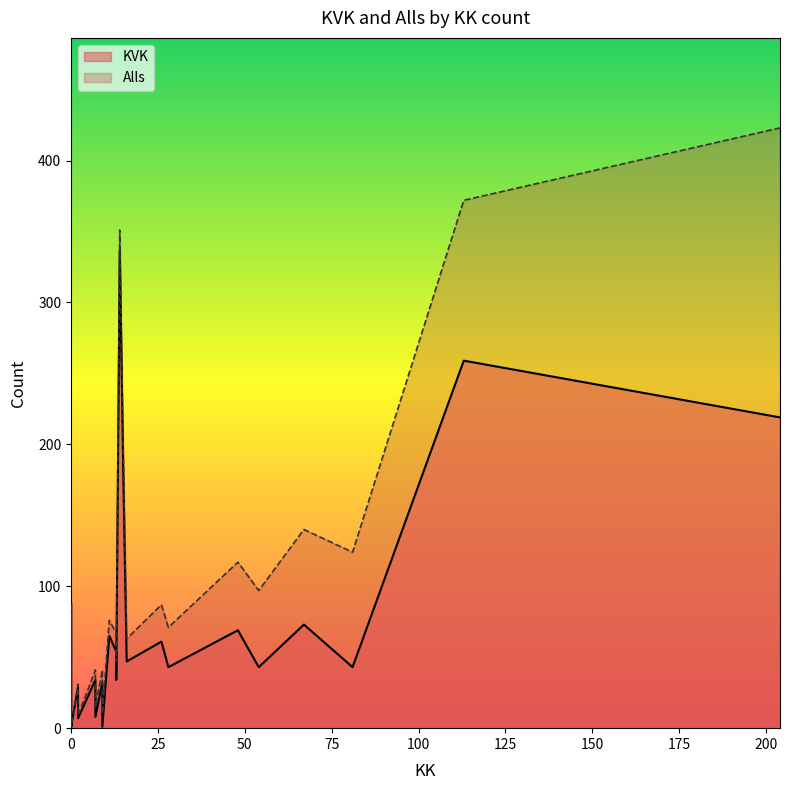

How many values in the Alls series exceed 67?

12